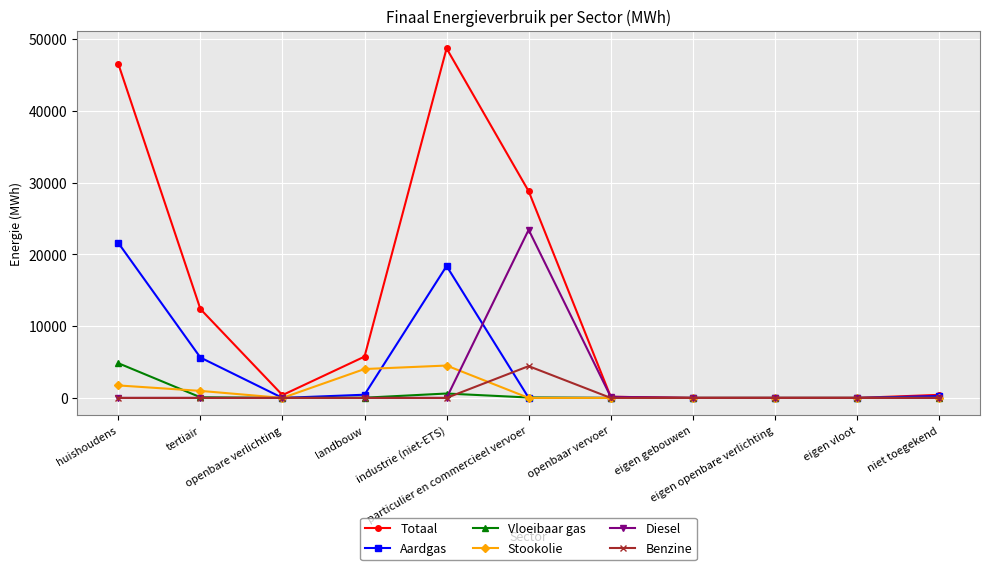

How many series are shown in this chart?

6